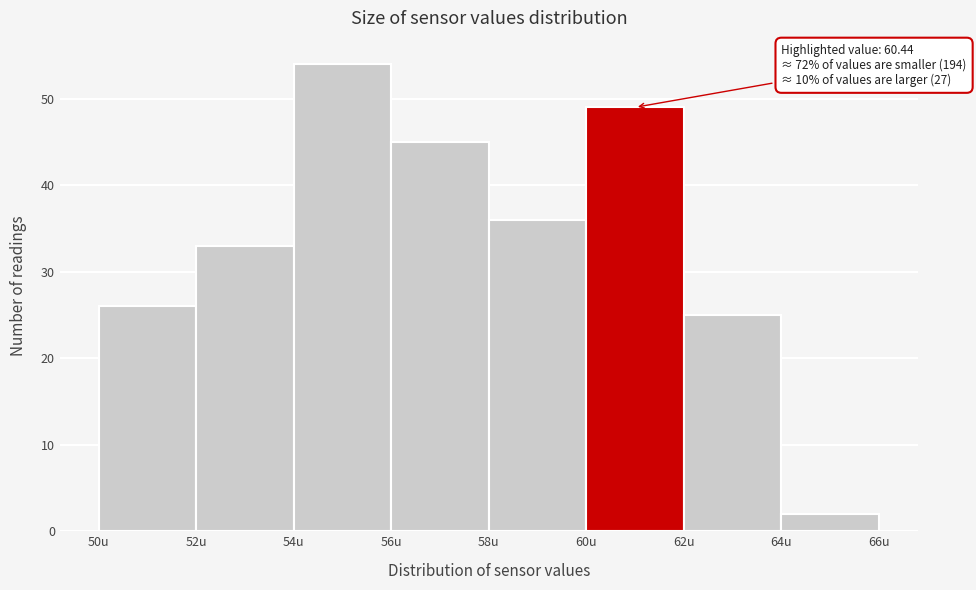

Over which range of the x-axis is the bar tallest?

54 to 56